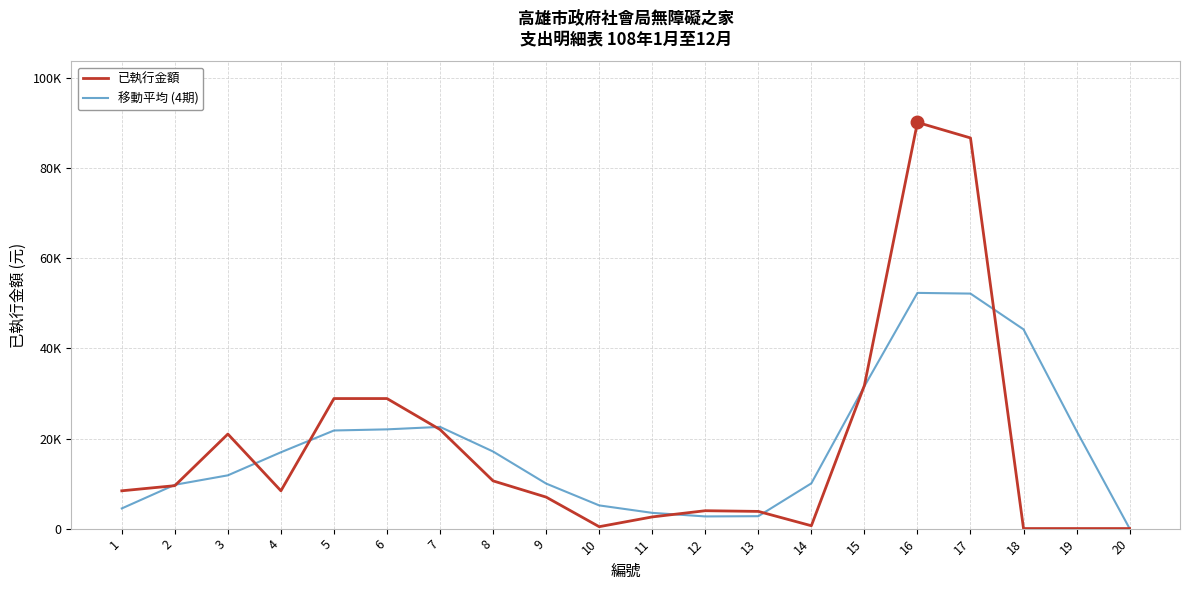

Which series has the widest spread of values?

已執行金額